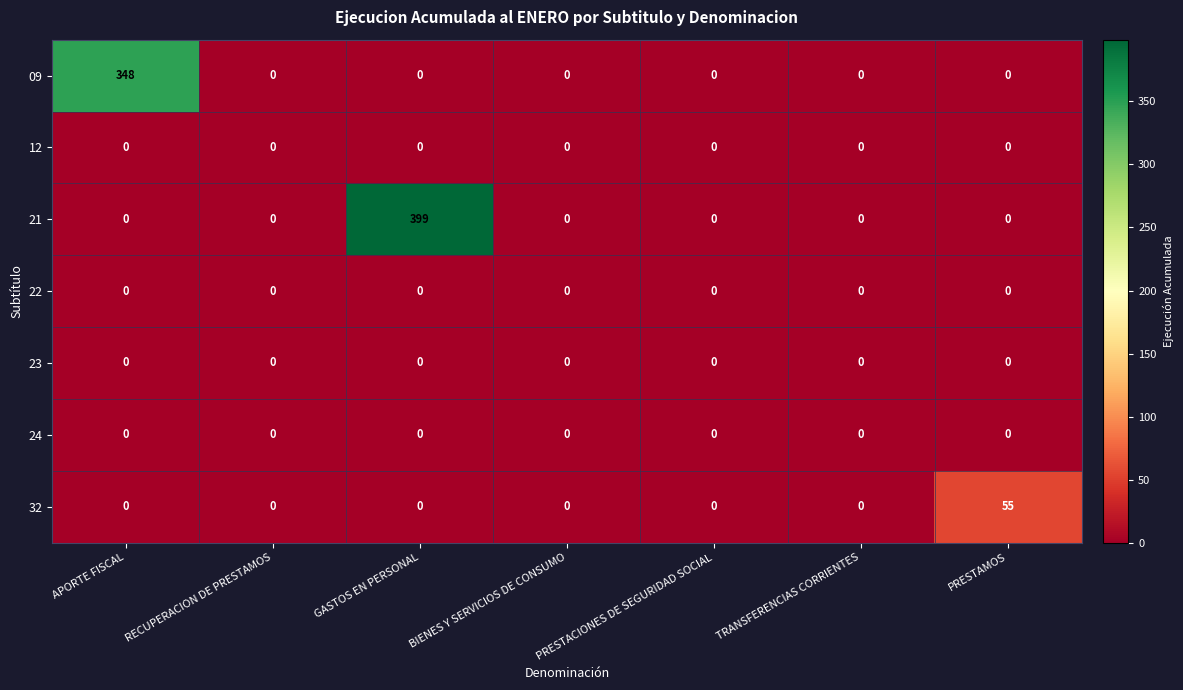

What value does the 21 series have at GASTOS EN PERSONAL, to the nearest 10?

400